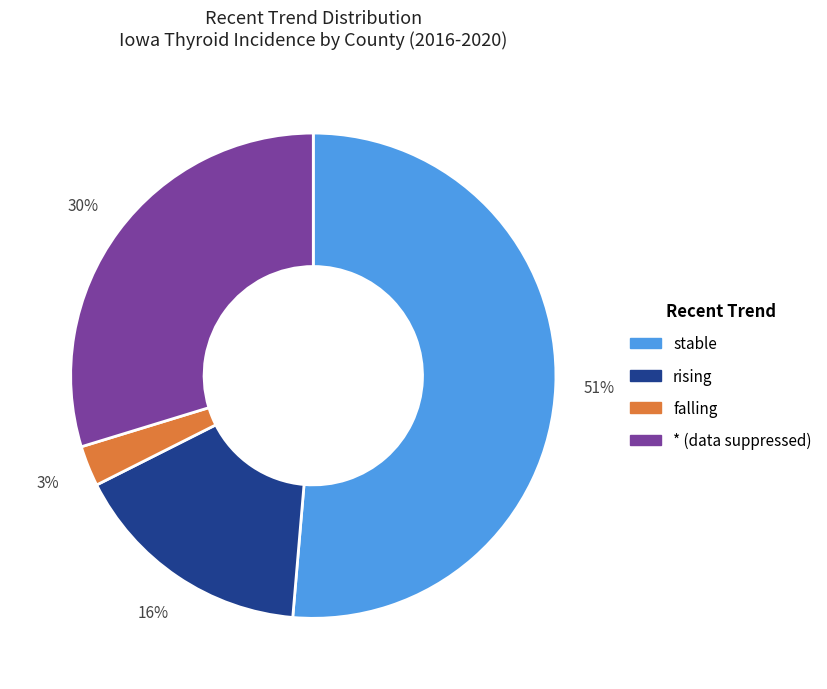

Is there a majority slice in this chart?

Yes